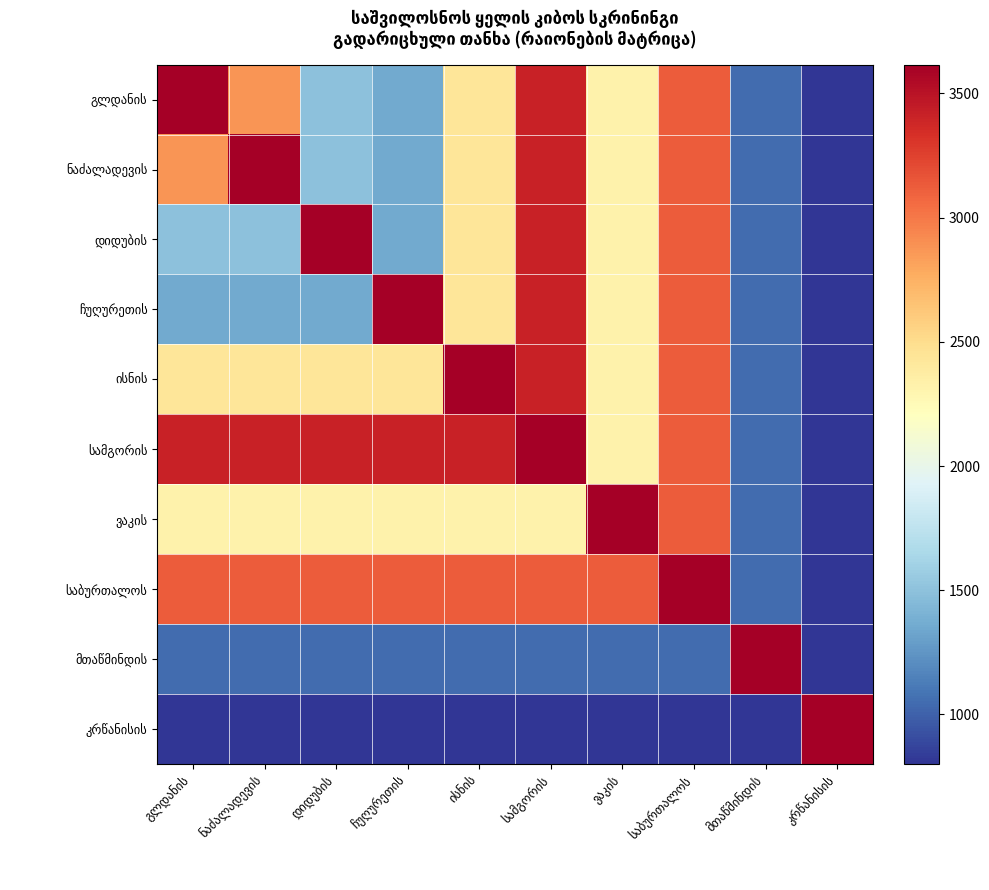

How many series are shown in this chart?

10